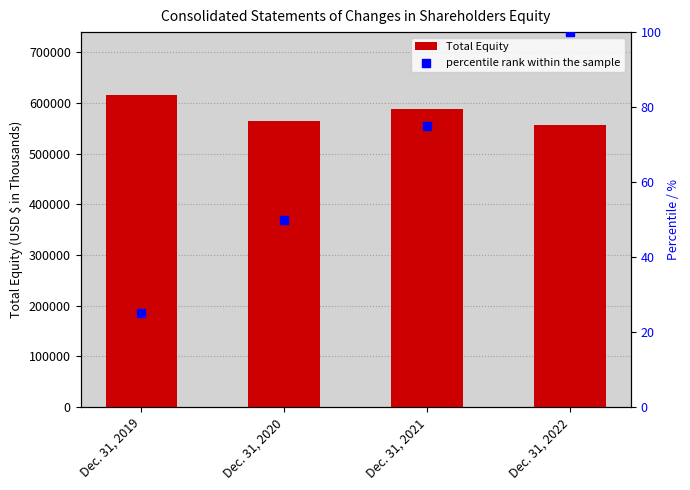

Which series has the largest Y range (max minus min)?

Total Equity